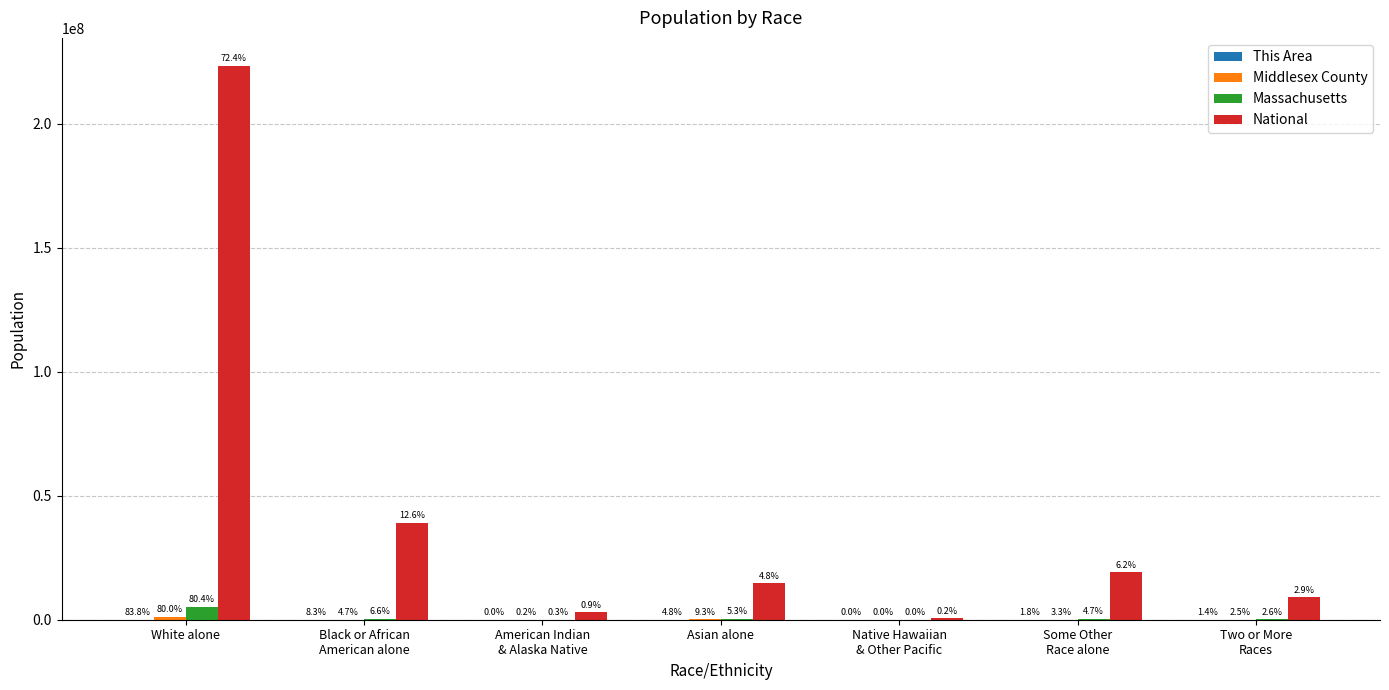

How many groups of bars are there?

7